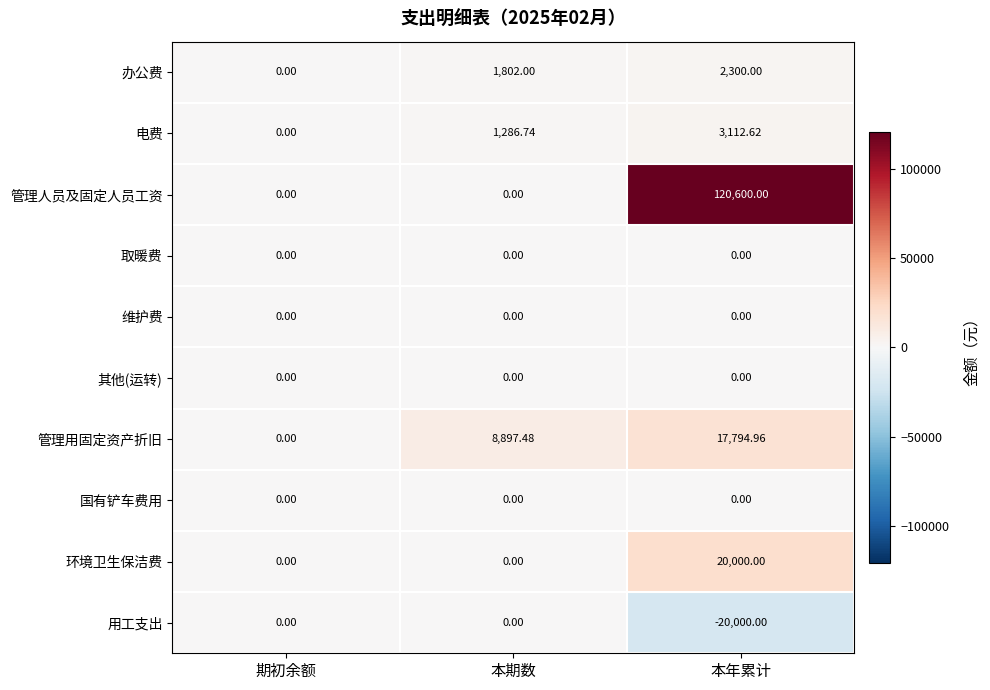

Which series changed the most between 本期数 and 本年累计?

管理人员及固定人员工资